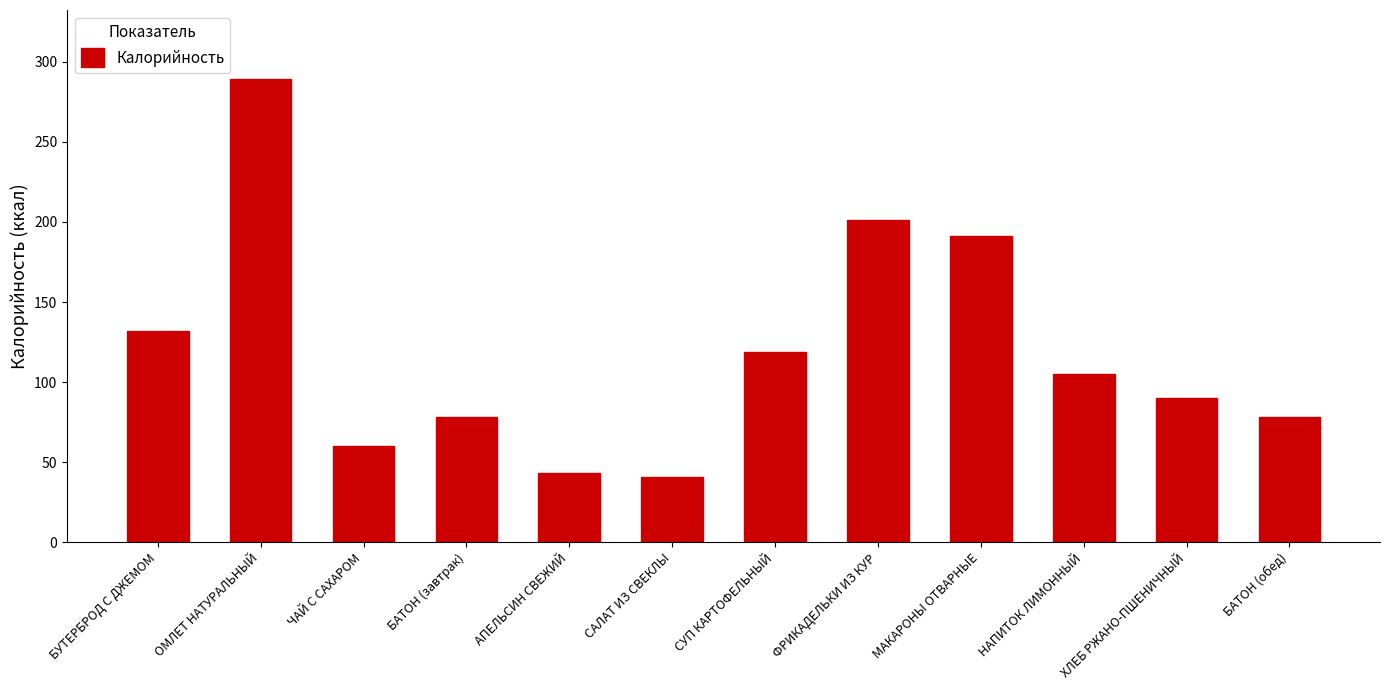

Read the value at САЛАТ ИЗ СВЕКЛЫ.

40.7